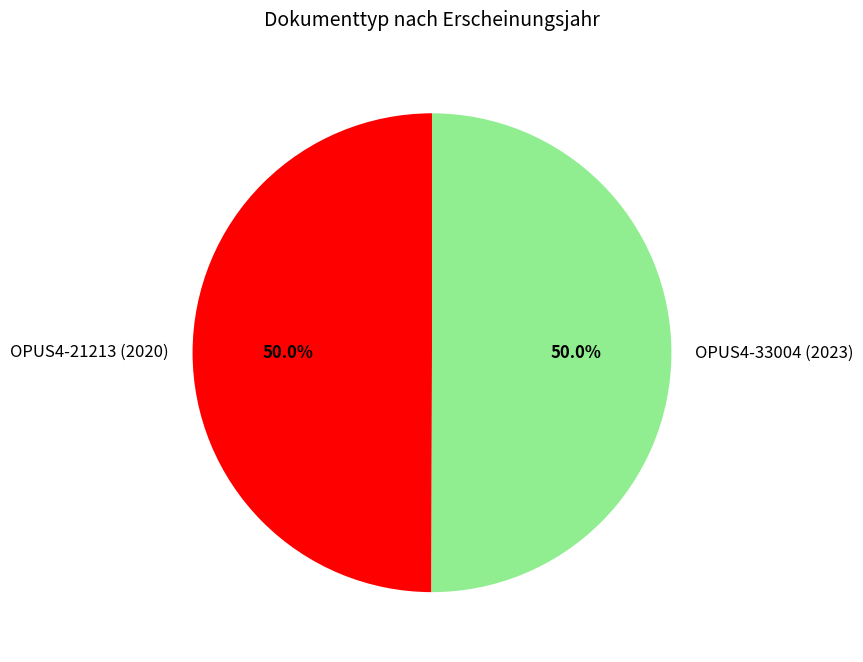

What portion of the pie excludes OPUS4-33004 (2023)?

50.0%